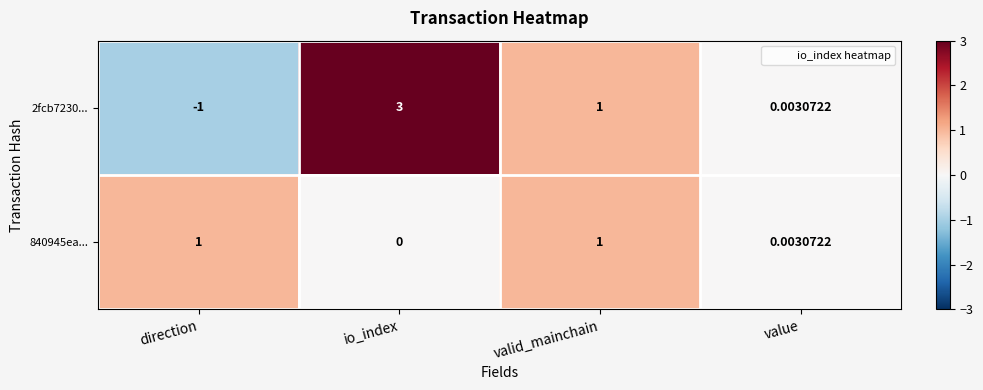

How many data points does each series have?

4